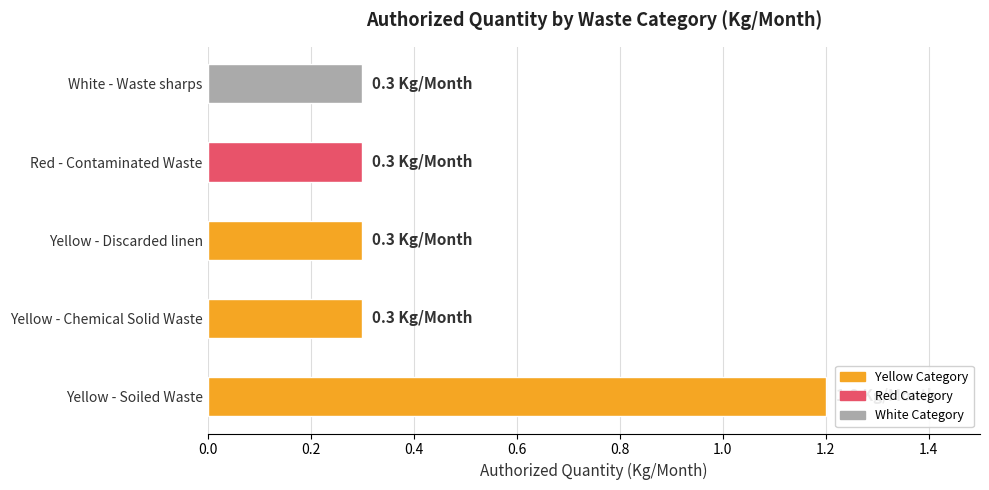

What is the difference between the maximum and second lowest values?

0.9